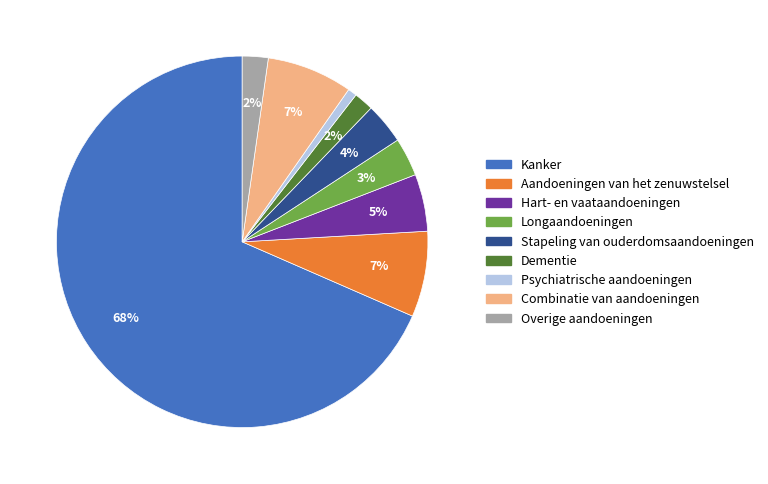

Which category accounts for the majority?

Kanker